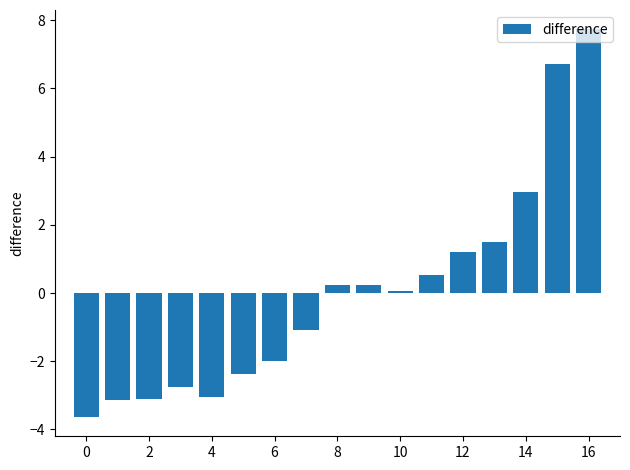

What is the greatest value displayed?

7.7